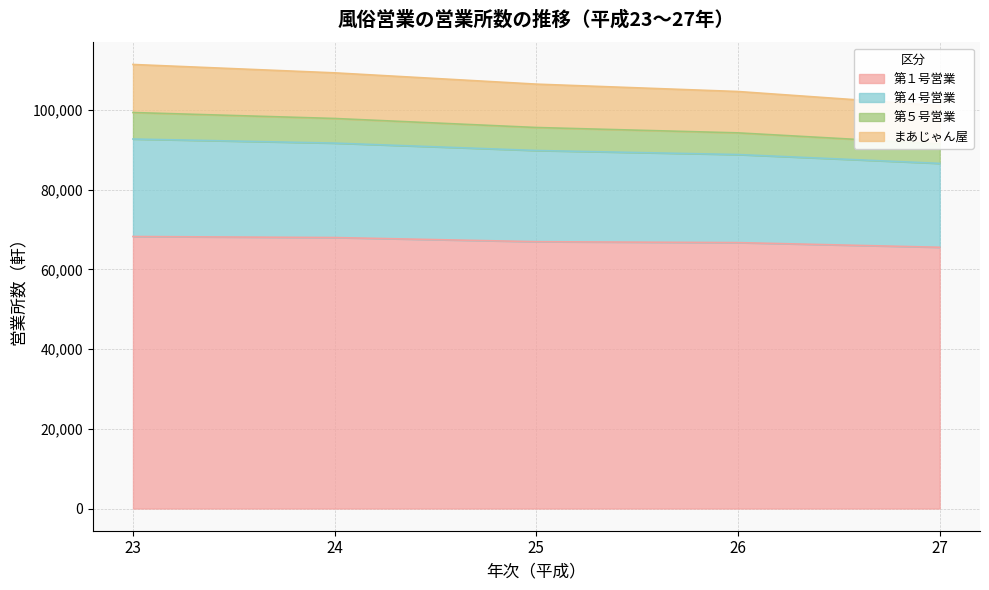

Which label corresponds to the smallest value in the chart?

27